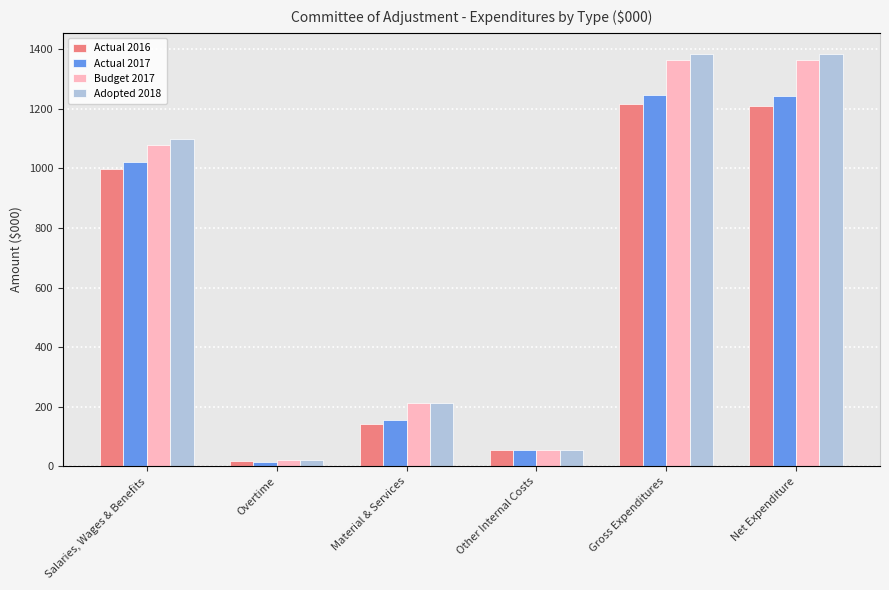

What value does the Actual 2016 series have at Net Expenditure?

1208